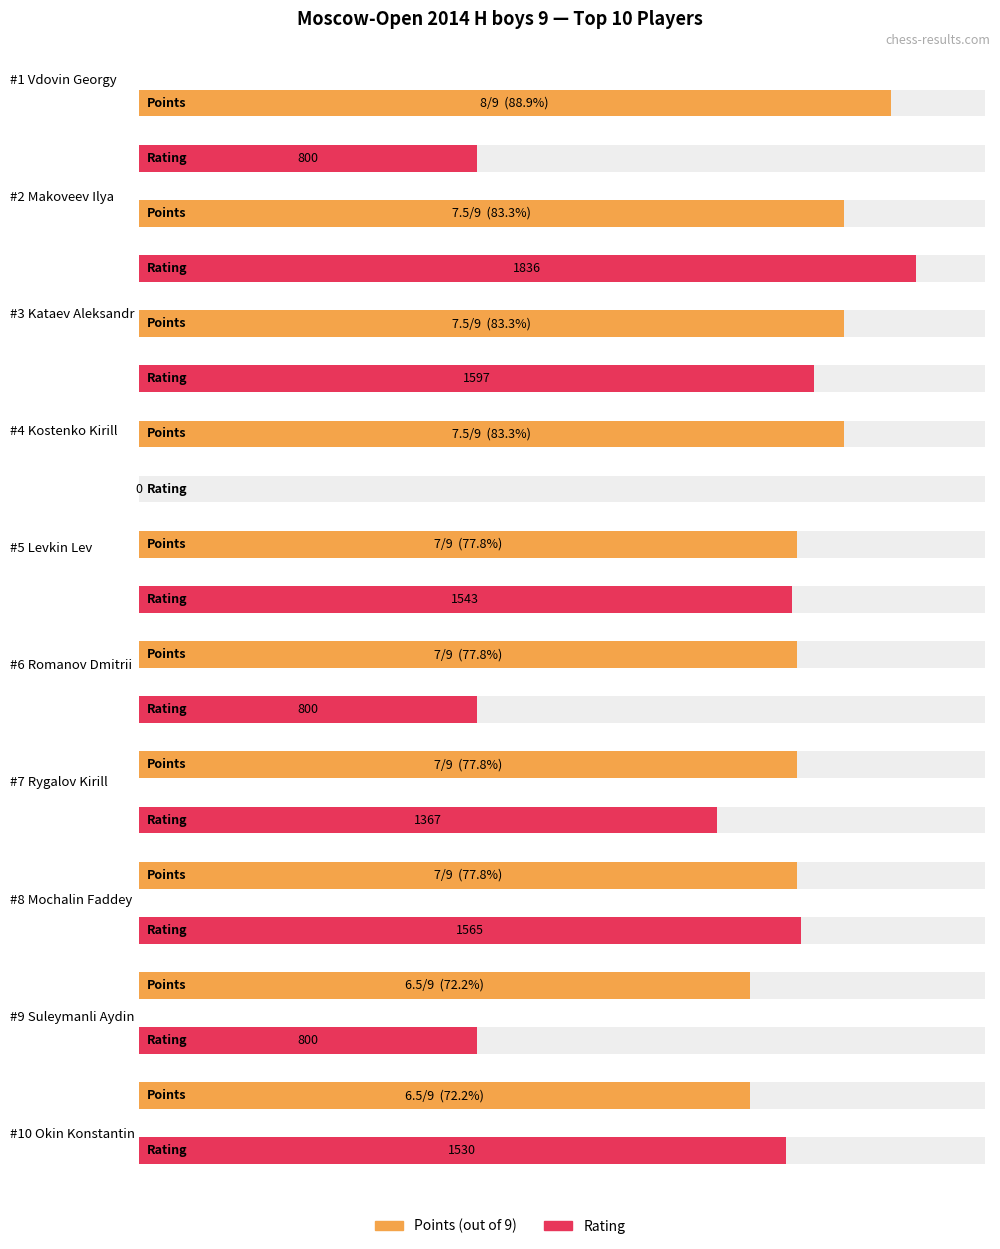

What is the difference between the maximum and minimum values in the Rating series?

1836.0